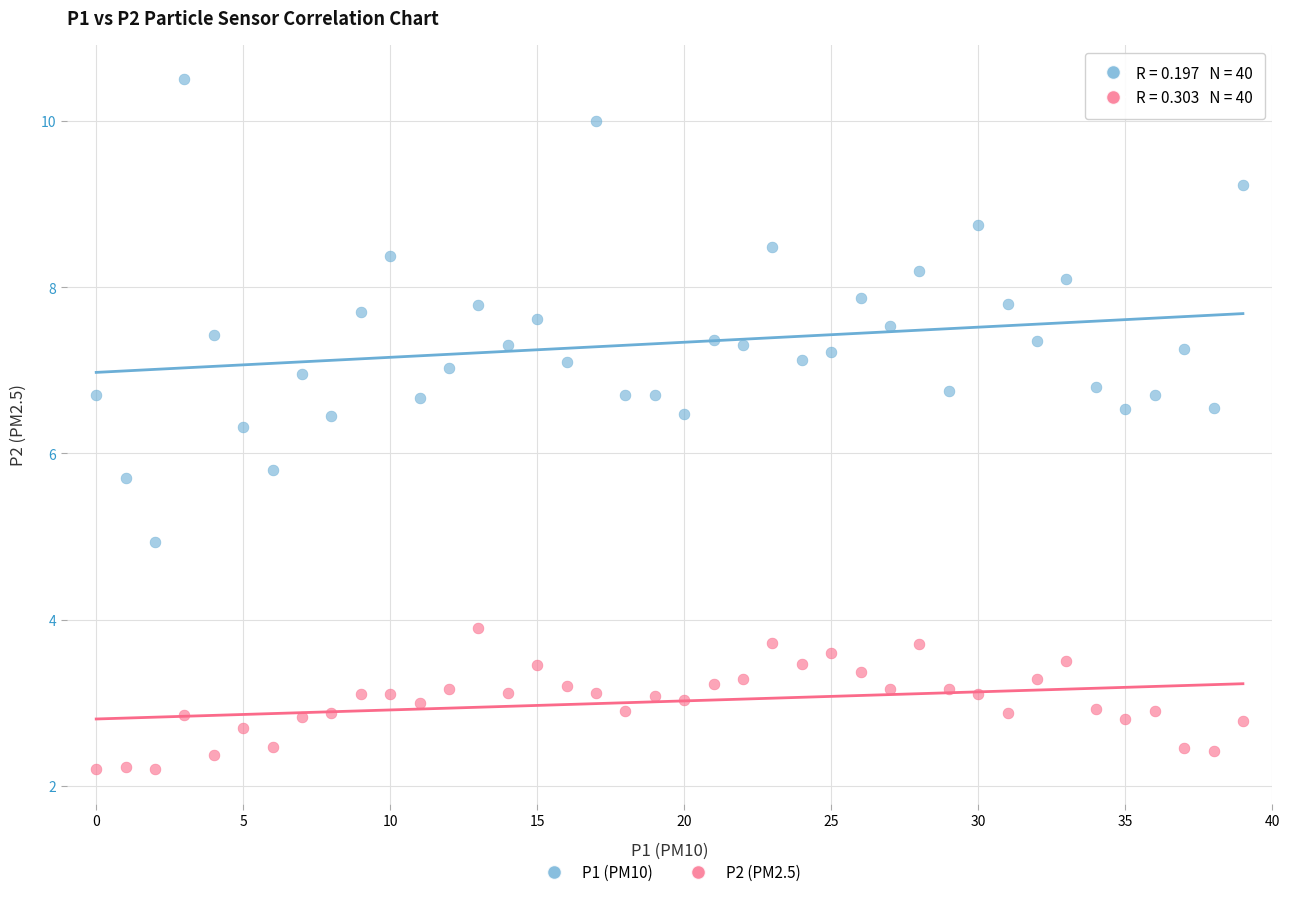

Which series has the widest spread of Y values?

P1 (PM10)